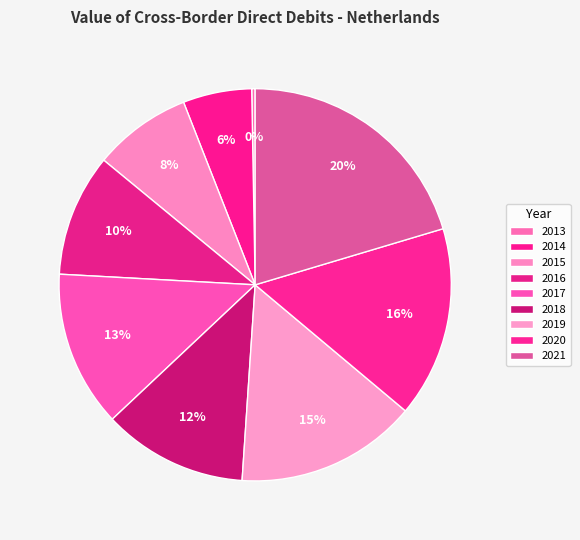

What portion of the pie excludes 2018?

88.1%